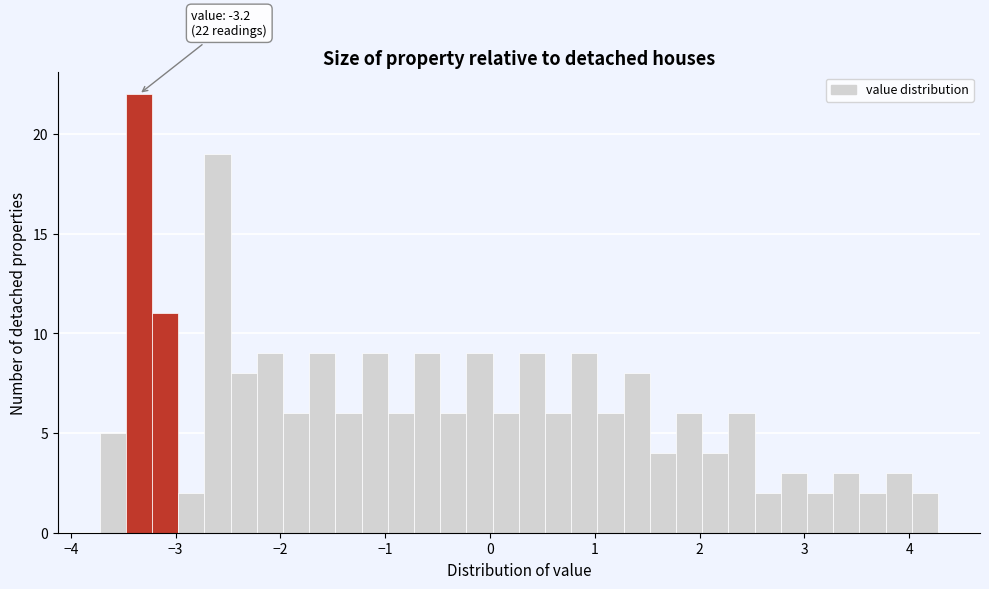

Read against the x-axis, roughly where is the centre of the tallest bar?

-3.3